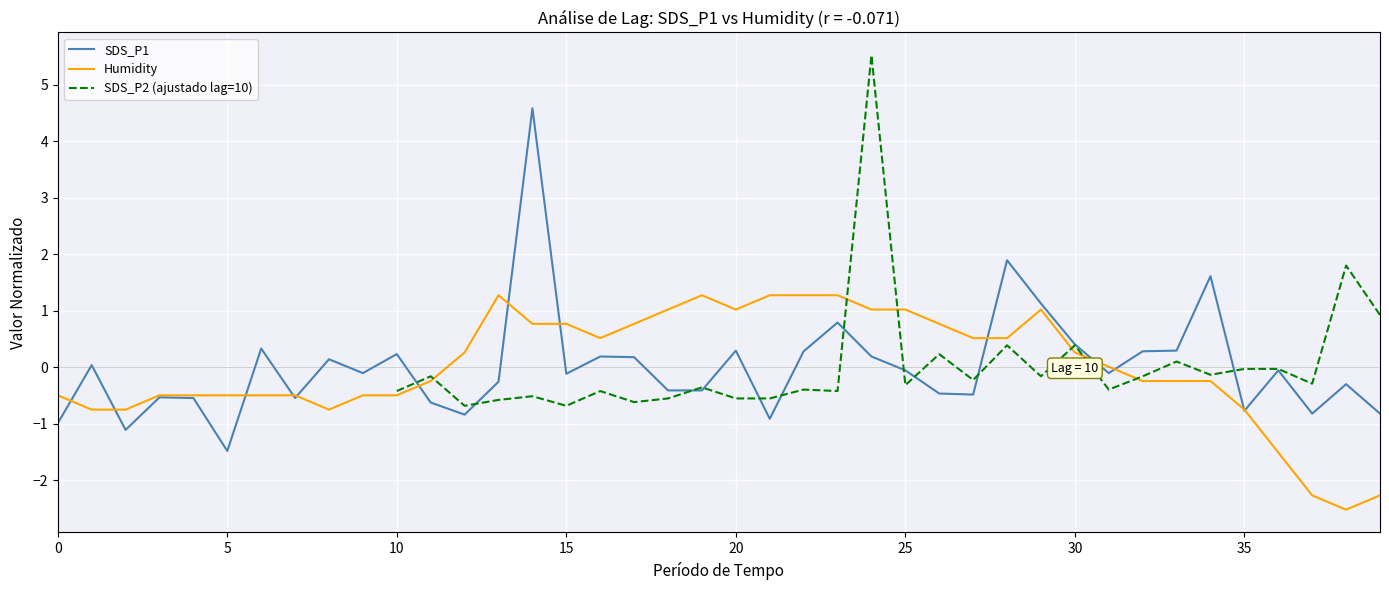

At how many categories does at least one series exceed 3?

2